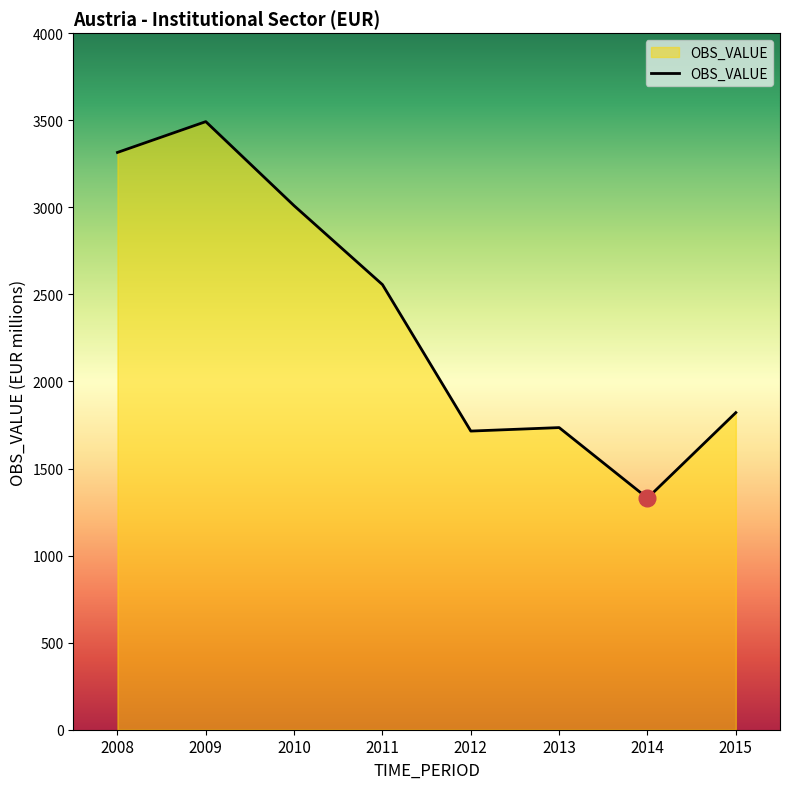

Approximately how many times larger is the value at 2013 compared to 2014?

1.3